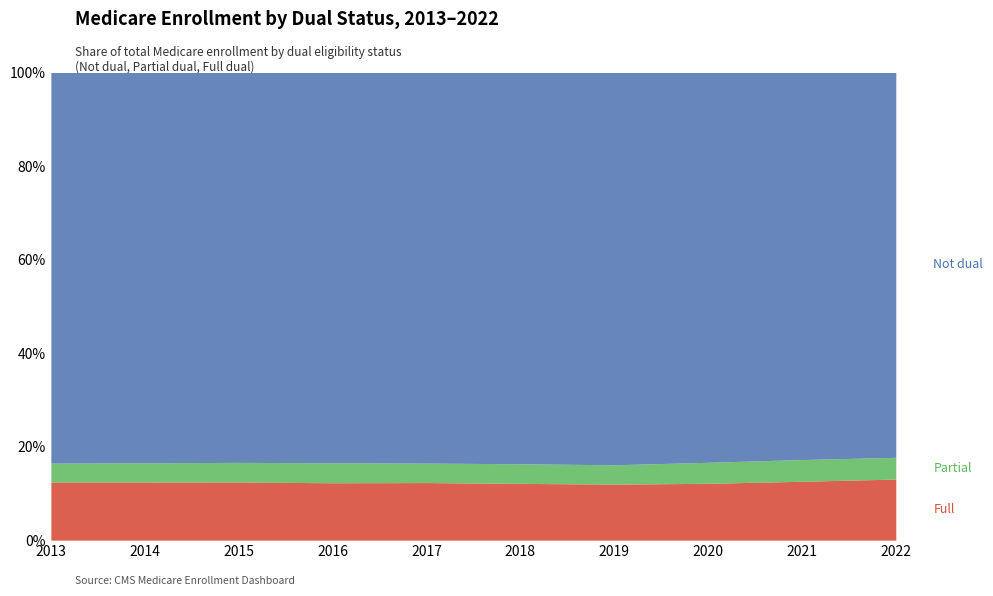

True or false: Not dual and Partial cross at least once.

False